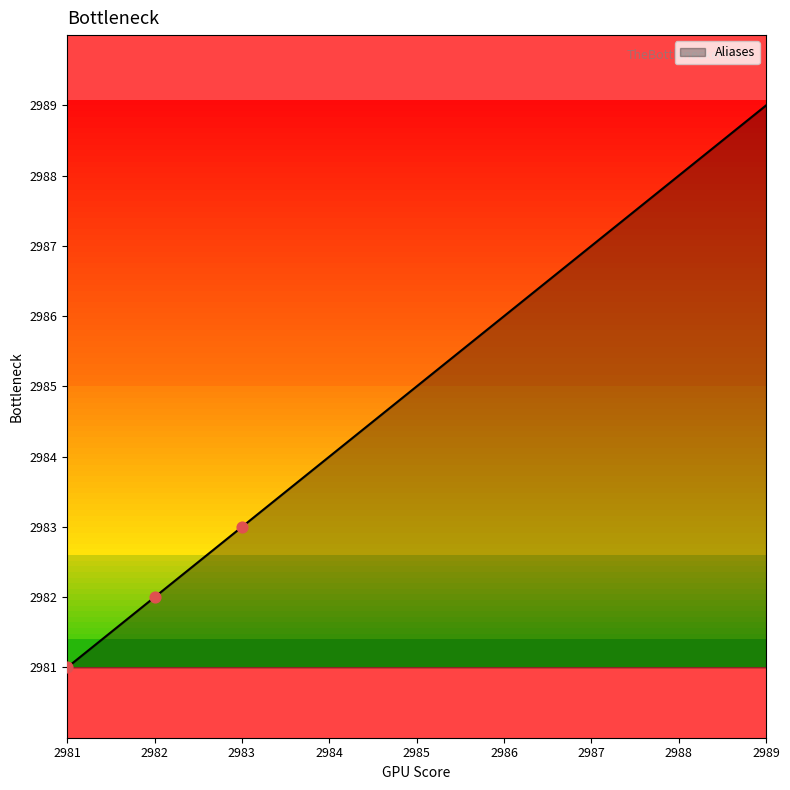

What is the change in value from 2981 to 2988?

+7